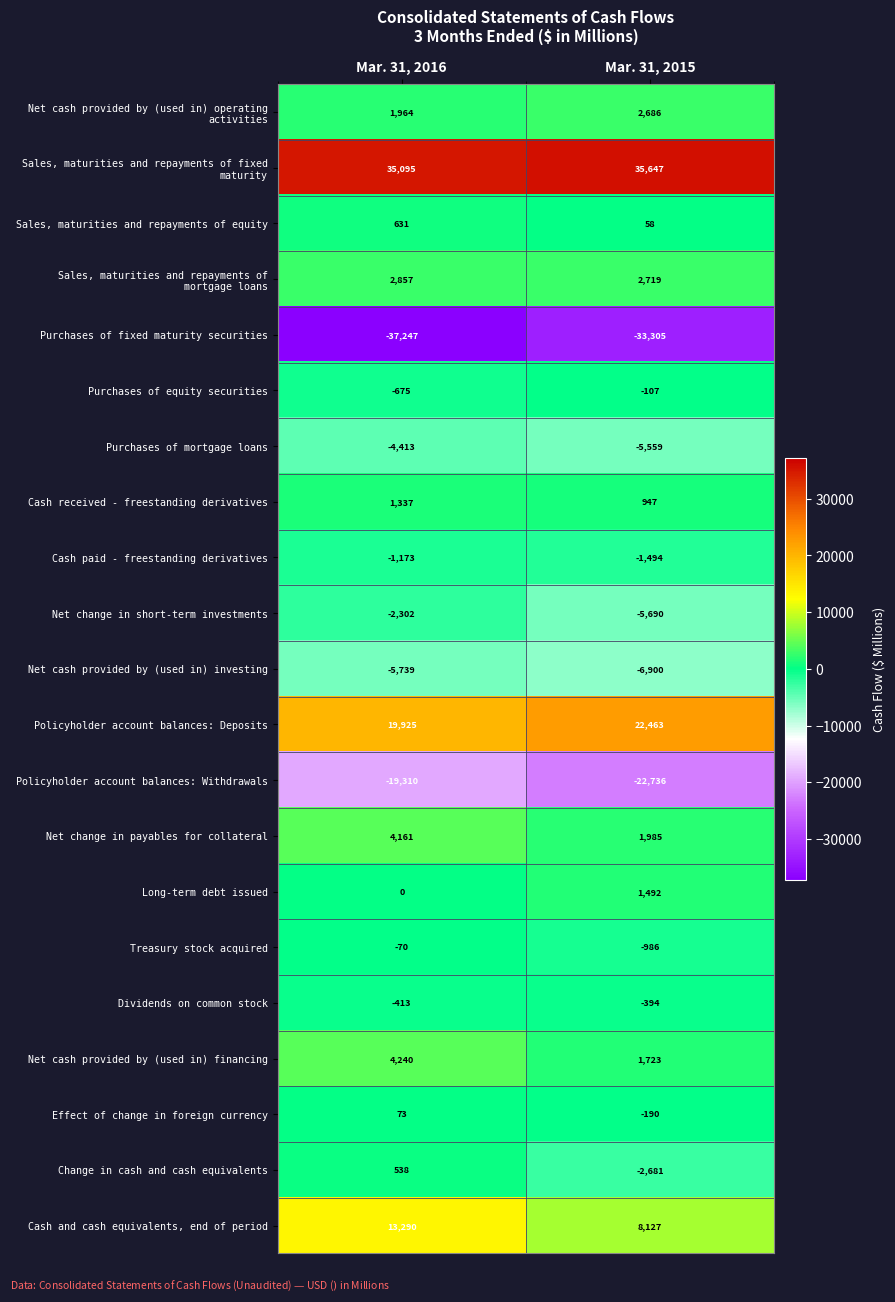

True or false: Effect of change in foreign currency has a value of 73 at Mar. 31, 2016.

True